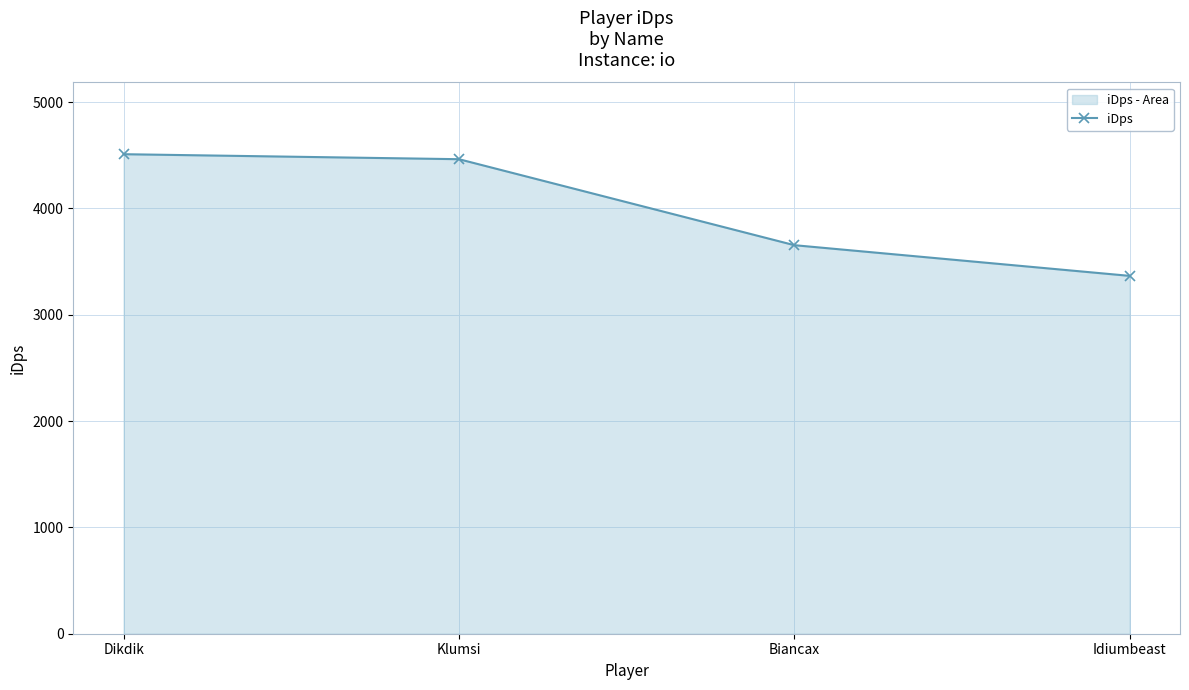

Count the number of data series in this chart.

1